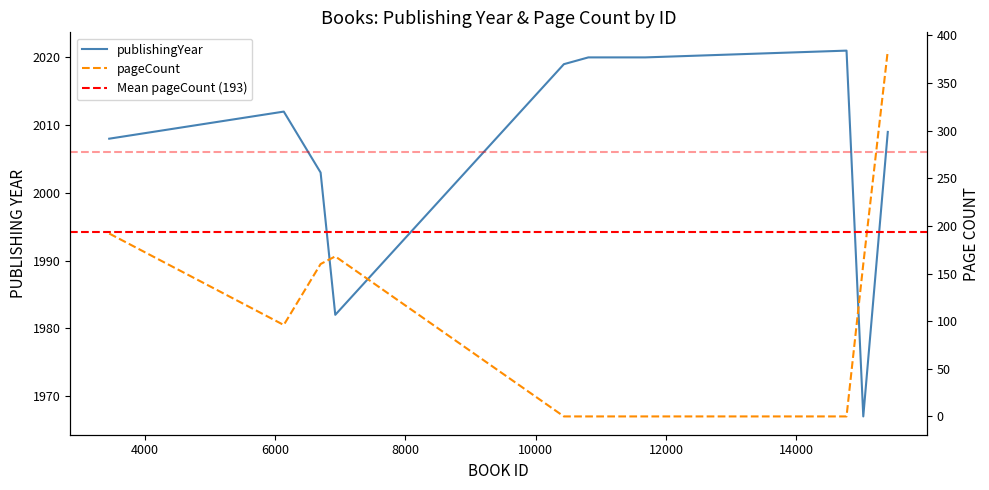

True or false: pageCount and publishingYear intersect in this chart.

False